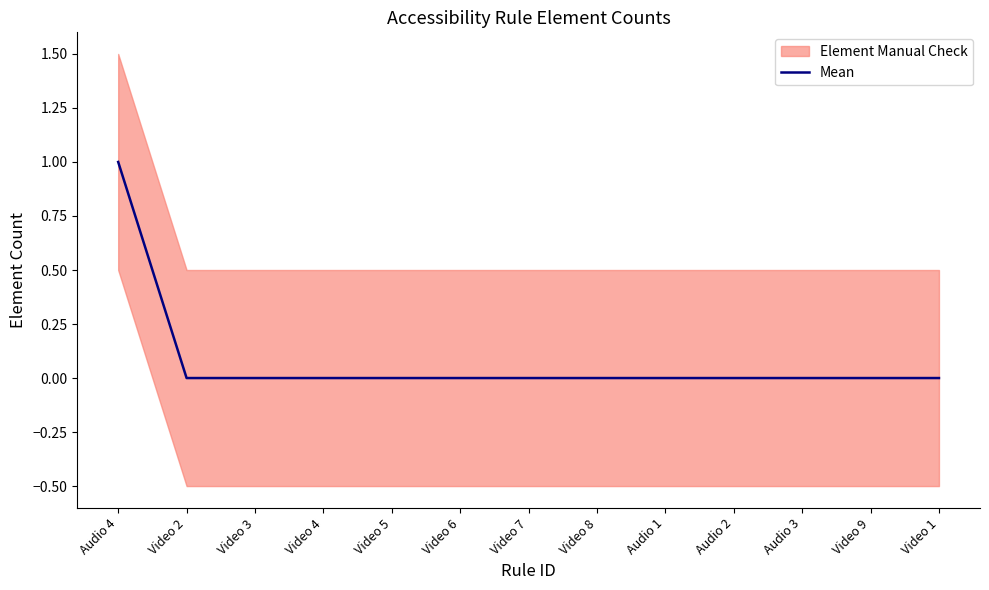

Reading left to right, transcribe all the data shown in this chart.

Audio 4=1	Video 2=0	Video 3=0	Video 4=0	Video 5=0	Video 6=0	Video 7=0	Video 8=0	Audio 1=0	Audio 2=0	Audio 3=0	Video 9=0	Video 1=0